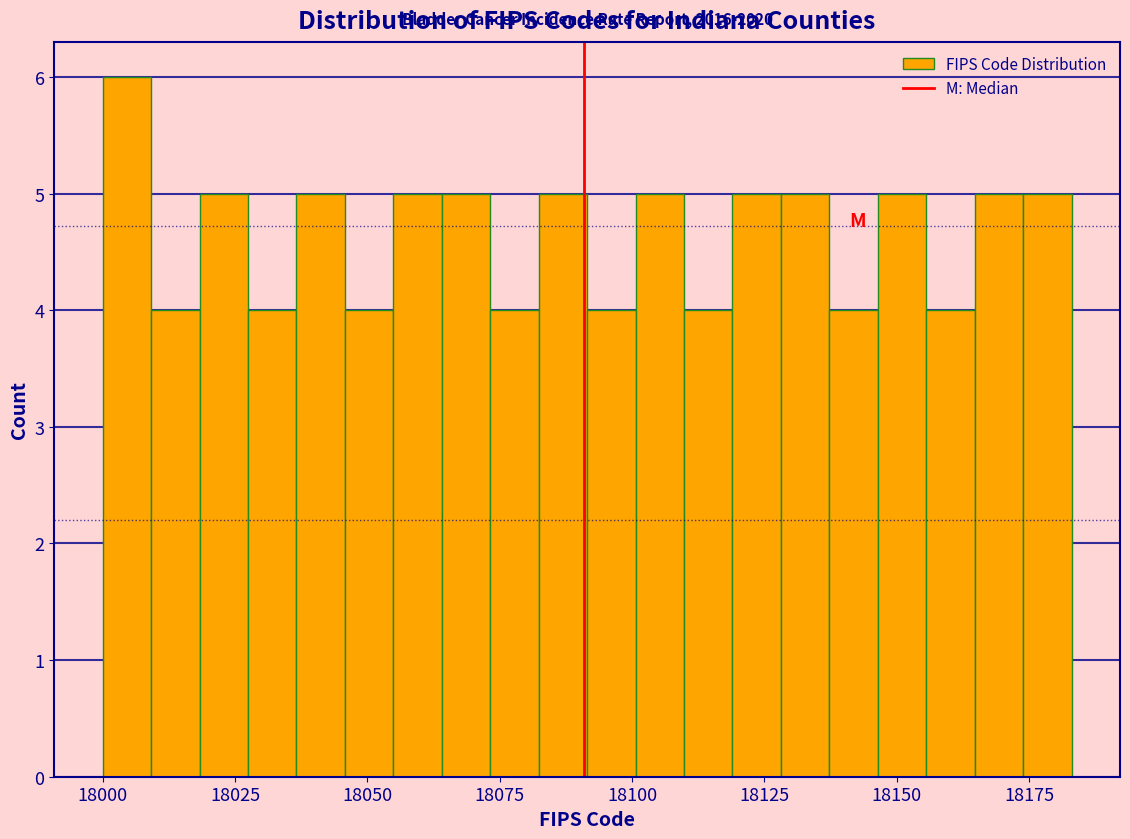

Read against the x-axis, roughly where is the centre of the tallest bar?

18005